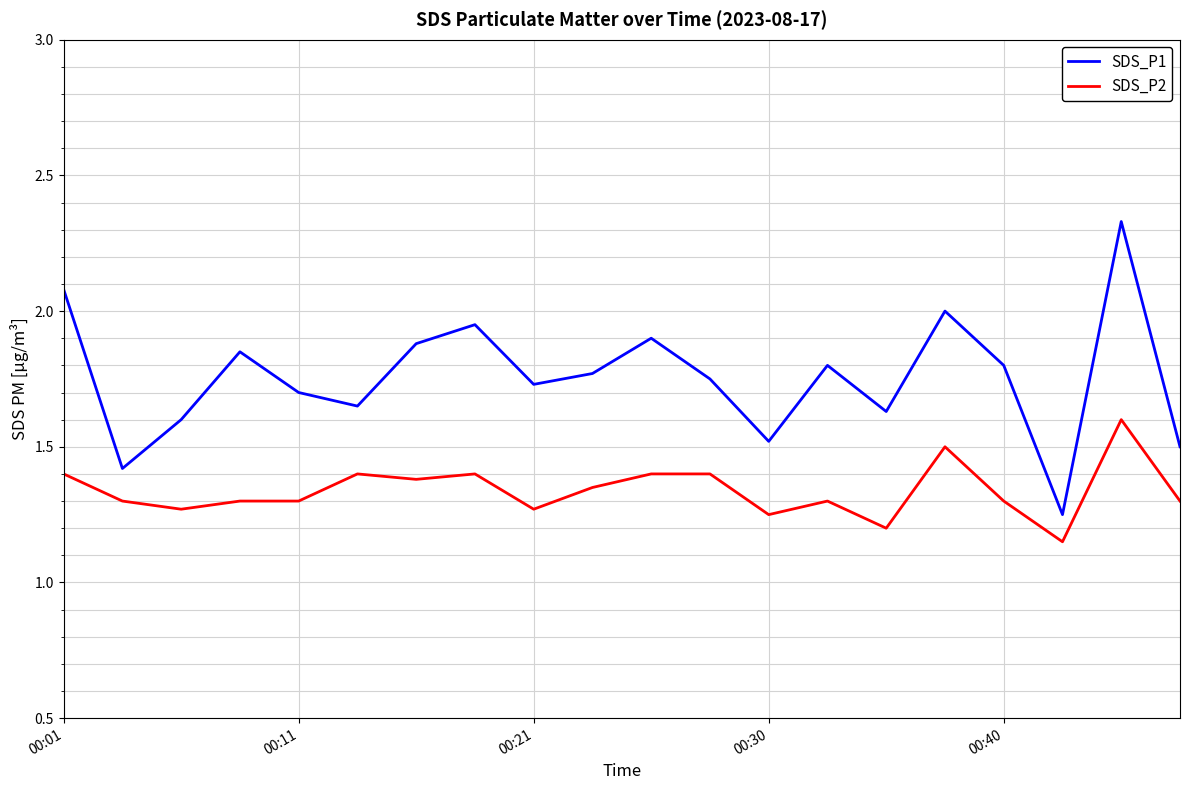

True or false: SDS_P2 and SDS_P1 cross at least once.

False